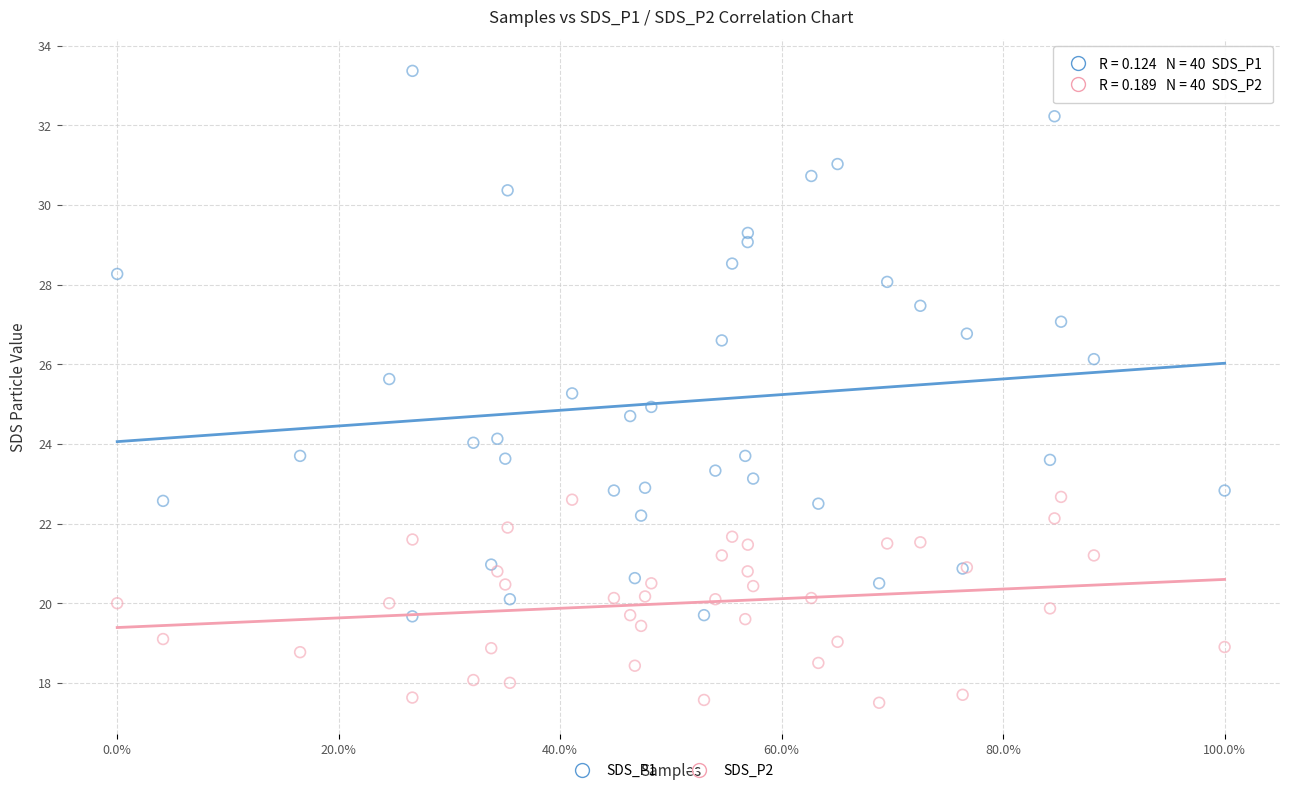

Which series contains the highest Y value?

SDS_P1